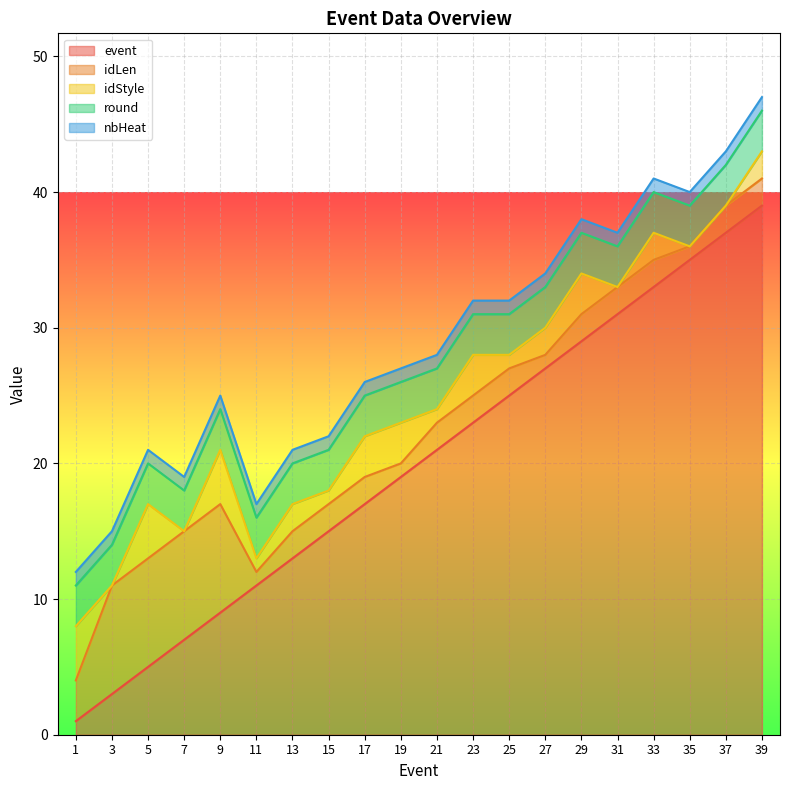

At which category is the sum across all series the highest?

39